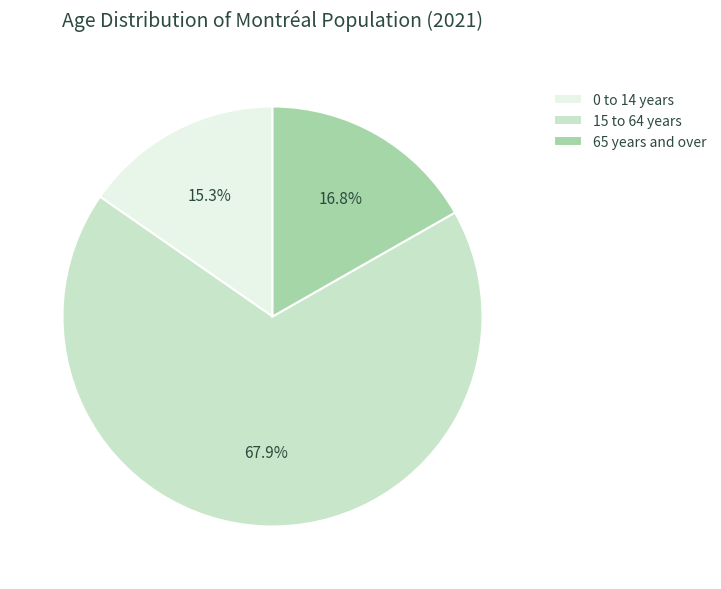

Rank the categories by value from lowest to highest.

0 to 14 years, 65 years and over, 15 to 64 years